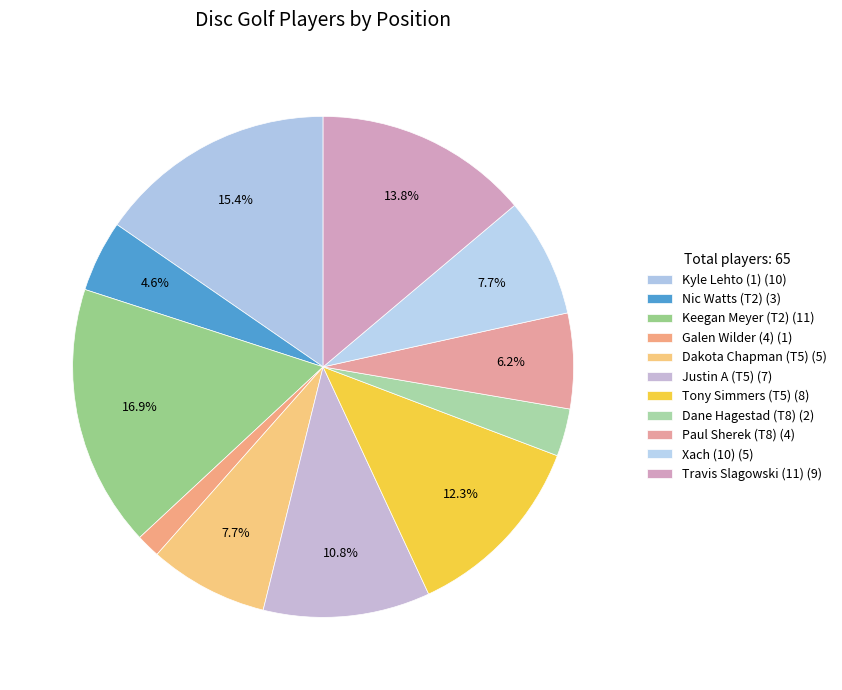

Is there any slice that represents more than half of the pie?

No